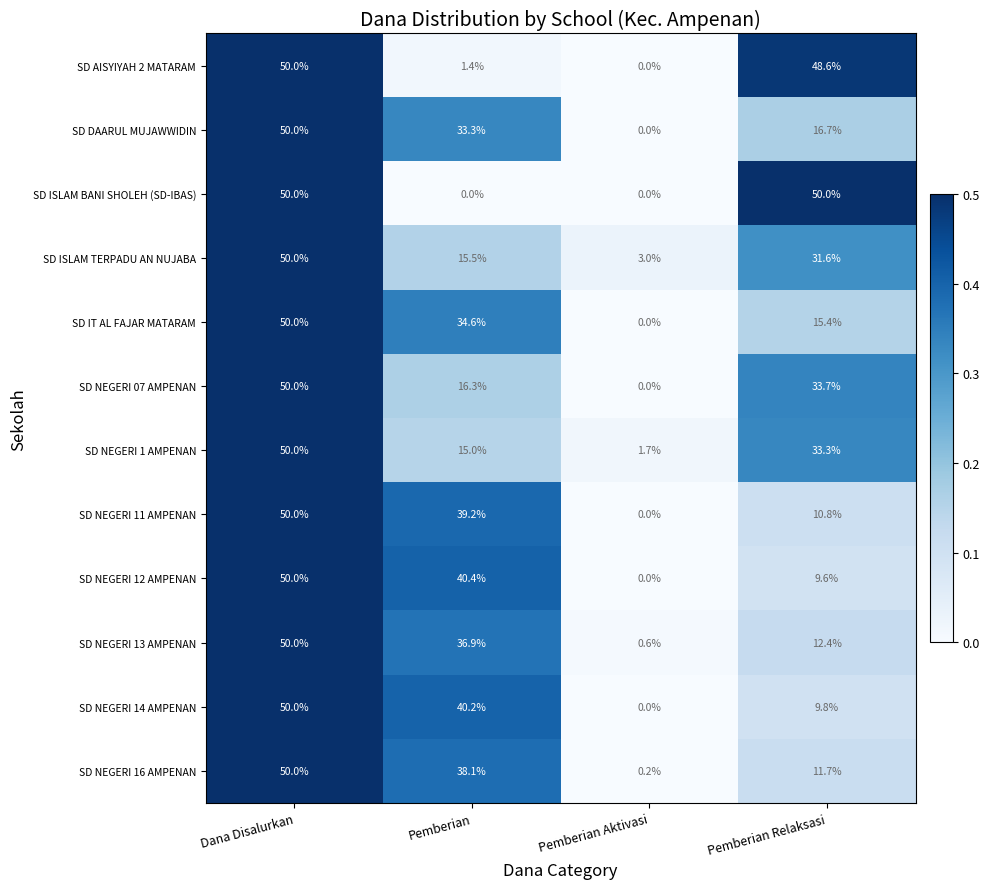

What is the difference between the second highest and second lowest values in the SD NEGERI 07 AMPENAN series?

17.4